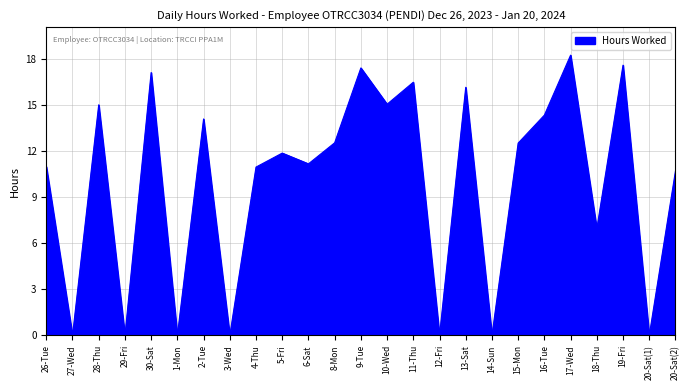

Is it true that the value at 17-Wed is 18.2?

True